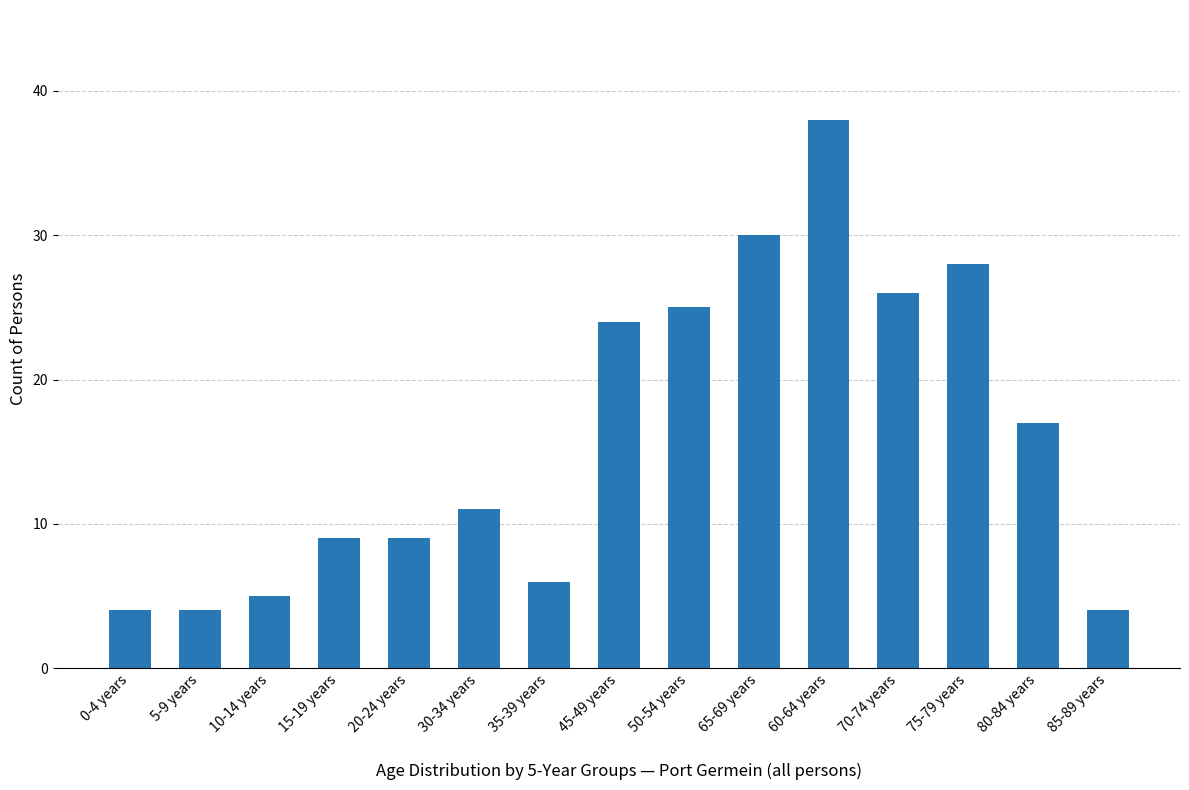

Reading left to right, list all the values displayed in this chart.

0-4 years=4	5-9 years=4	10-14 years=5	15-19 years=9	20-24 years=9	30-34 years=11	35-39 years=6	45-49 years=24	50-54 years=25	65-69 years=30	60-64 years=38	70-74 years=26	75-79 years=28	80-84 years=17	85-89 years=4